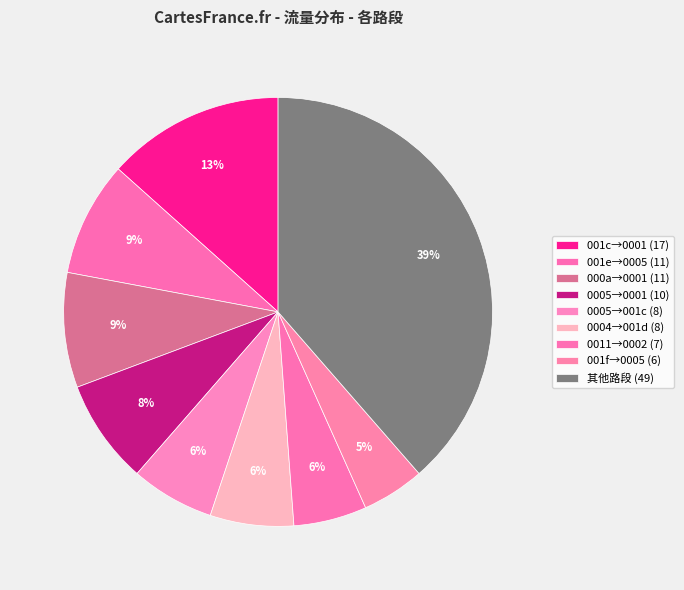

How many slices are in this pie chart?

9